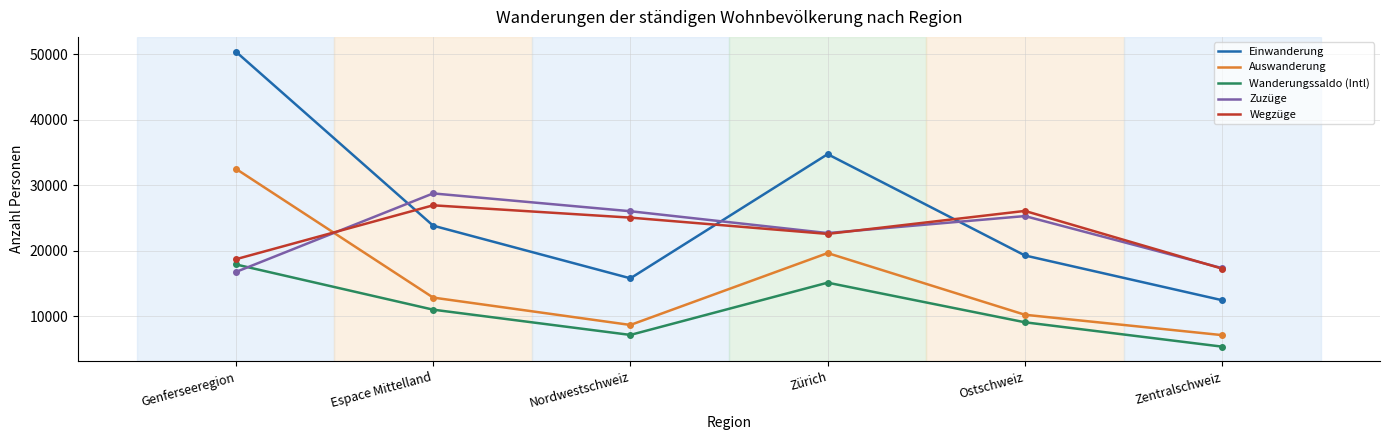

Reading right to left, what are all the values shown in this chart?

Einwanderung: Zentralschweiz=12430	Ostschweiz=19269	Zürich=34746	Nordwestschweiz=15777	Espace Mittelland=23823	Genferseeregion=50411
Auswanderung: Zentralschweiz=7095	Ostschweiz=10210	Zürich=19635	Nordwestschweiz=8650	Espace Mittelland=12835	Genferseeregion=32513
Wanderungssaldo (Intl): Zentralschweiz=5335	Ostschweiz=9059	Zürich=15111	Nordwestschweiz=7127	Espace Mittelland=10988	Genferseeregion=17898
Zuzüge: Zentralschweiz=17330	Ostschweiz=25288	Zürich=22688	Nordwestschweiz=26026	Espace Mittelland=28750	Genferseeregion=16743
Wegzüge: Zentralschweiz=17251	Ostschweiz=26074	Zürich=22562	Nordwestschweiz=25050	Espace Mittelland=26932	Genferseeregion=18693